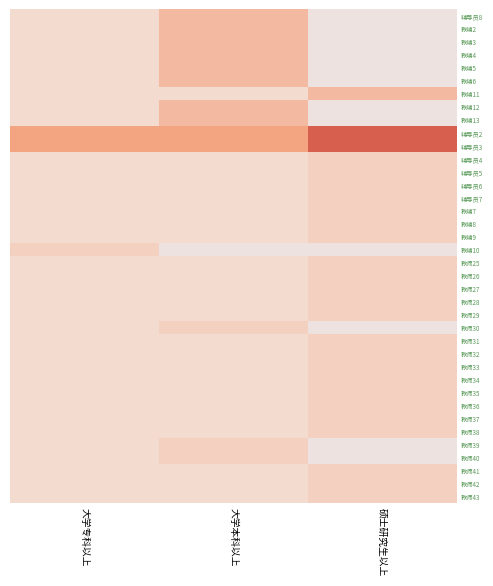

List the series in order of their peak value, lowest first.

辅导员4, 辅导员5, 辅导员6, 辅导员7, 教辅7, 教辅8, 教辅9, 教辅10, 教师25, 教师26, 教师27, 教师28, 教师29, 教师30, 教师31, 教师32, 教师33, 教师34, 教师35, 教师36, 教师37, 教师38, 教师39, 教师40, 教师41, 教师42, 教师43, 辅导员8, 教辅2, 教辅3, 教辅4, 教辅5, 教辅6, 教辅11, 教辅12, 教辅13, 辅导员2, 辅导员3